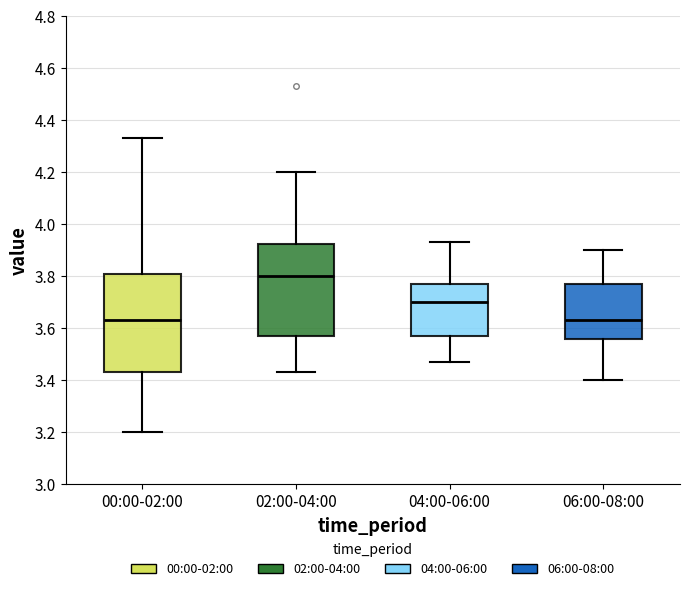

Which box's median line is the highest?

02:00-04:00